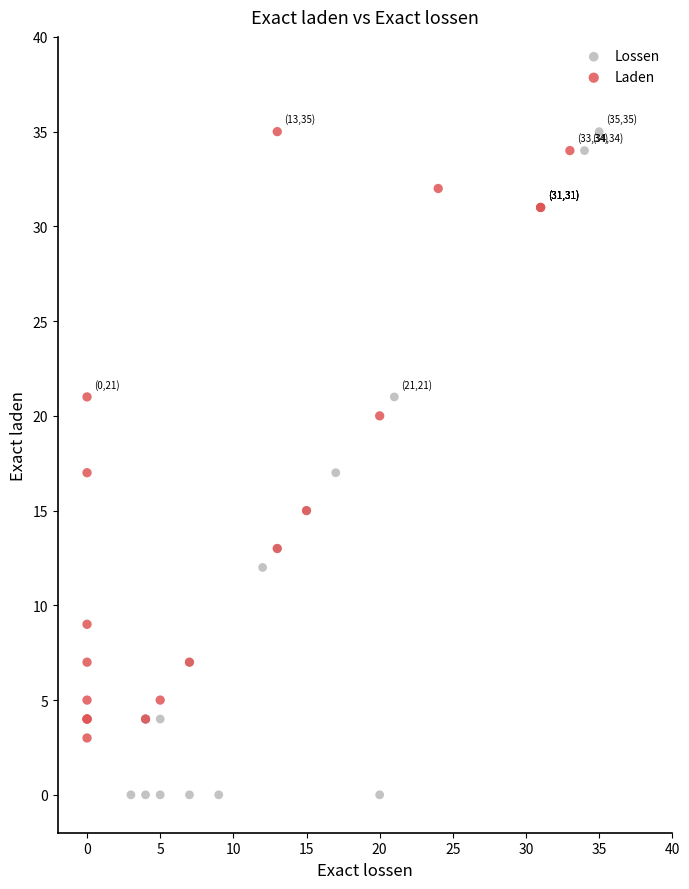

Which series has the largest Y range (max minus min)?

Lossen